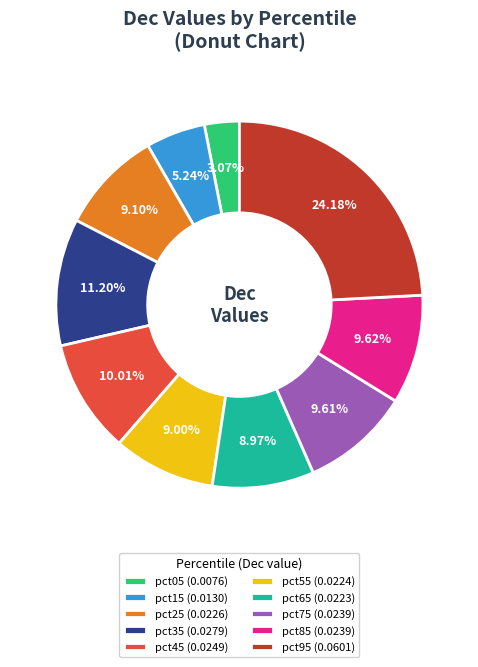

Count the number of slices in the pie.

10